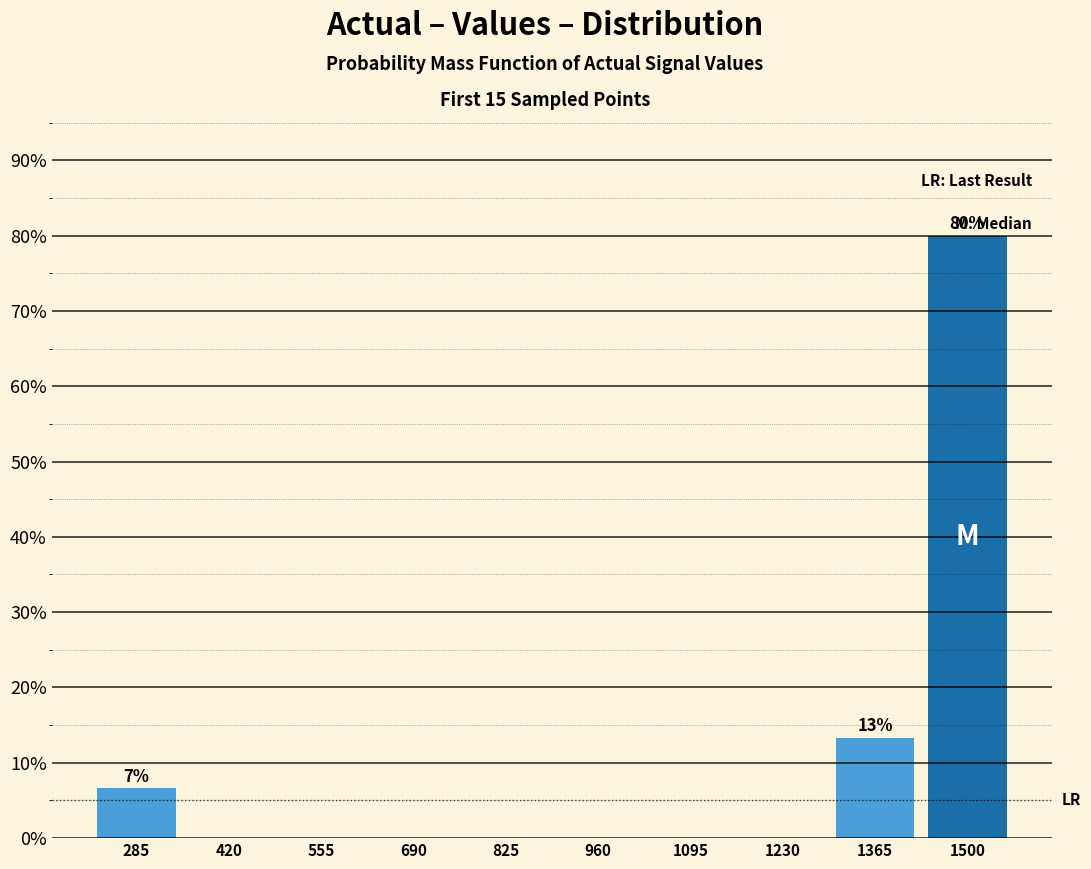

Reading left to right, extract all data points from this chart.

285=6.7	420=0.0	555=0.0	690=0.0	825=0.0	960=0.0	1095=0.0	1230=0.0	1365=13.3	1500=80.0